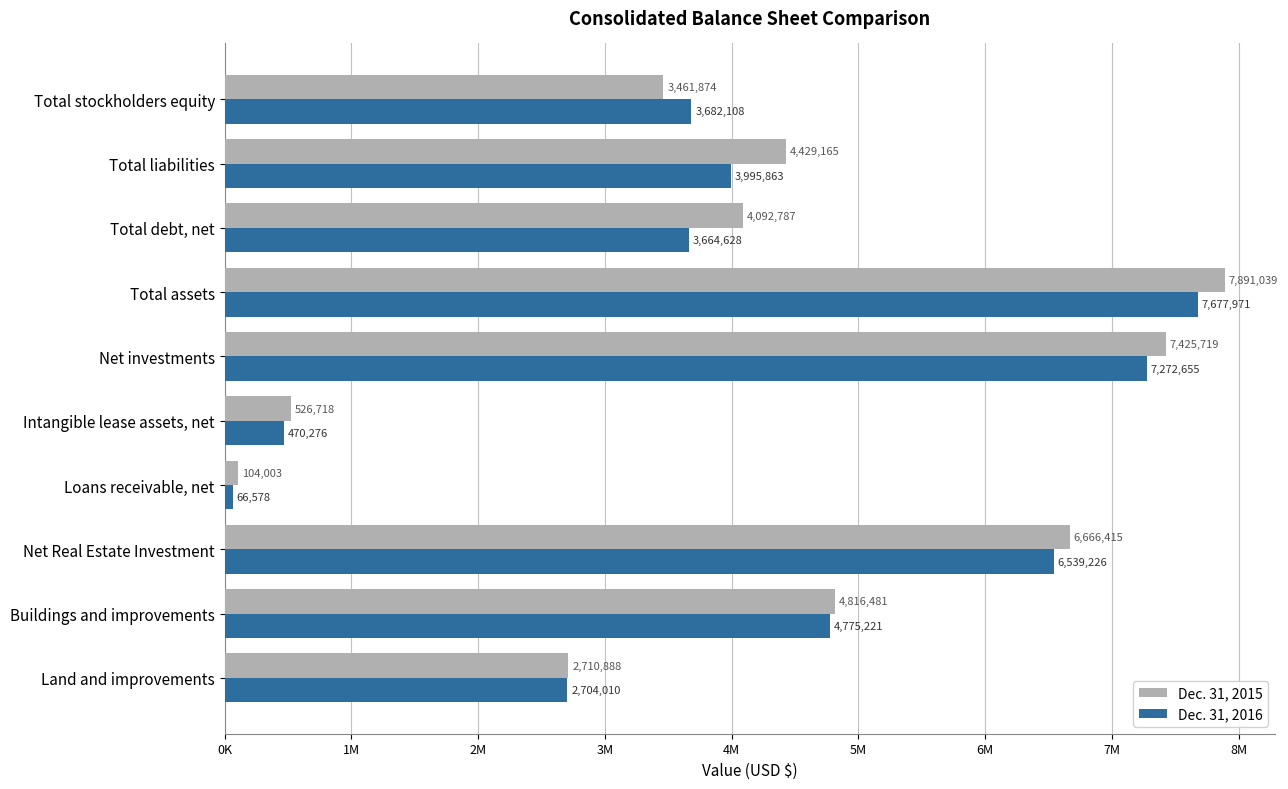

How many values in the Dec. 31, 2016 series are below 3995863?

5